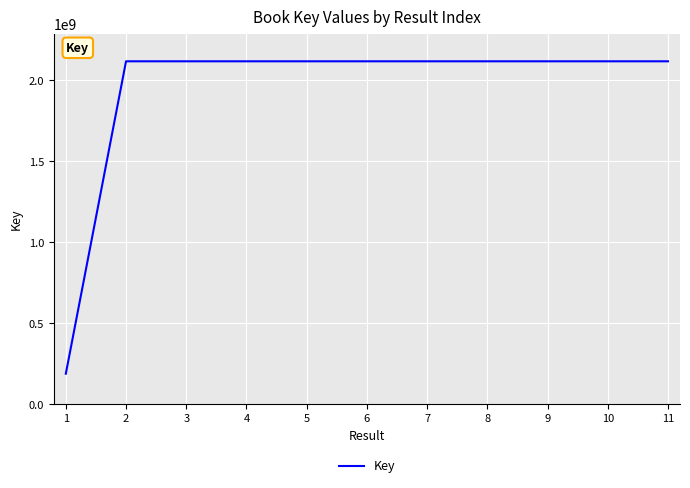

What is the greatest value displayed?

2117916294